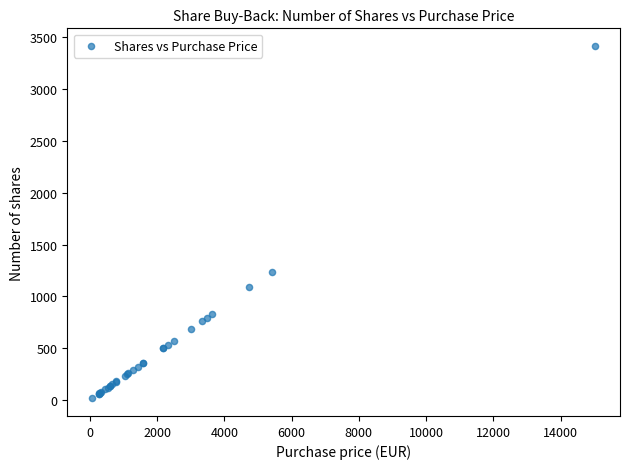

What Y value in the scatter plot is closest to 1716?

1235